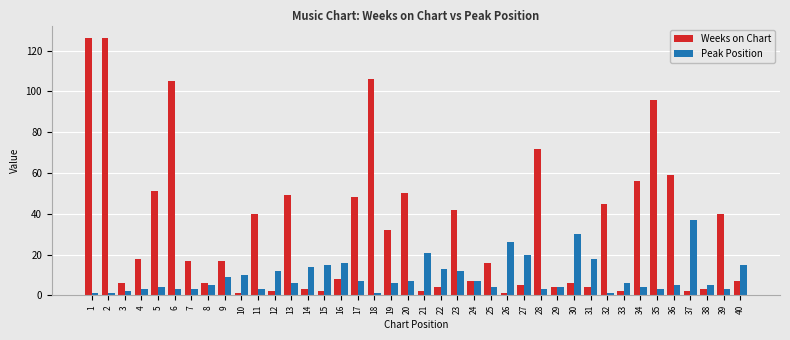

Is the value of Peak Position at 10 greater than the value of Weeks on Chart at 20?

No